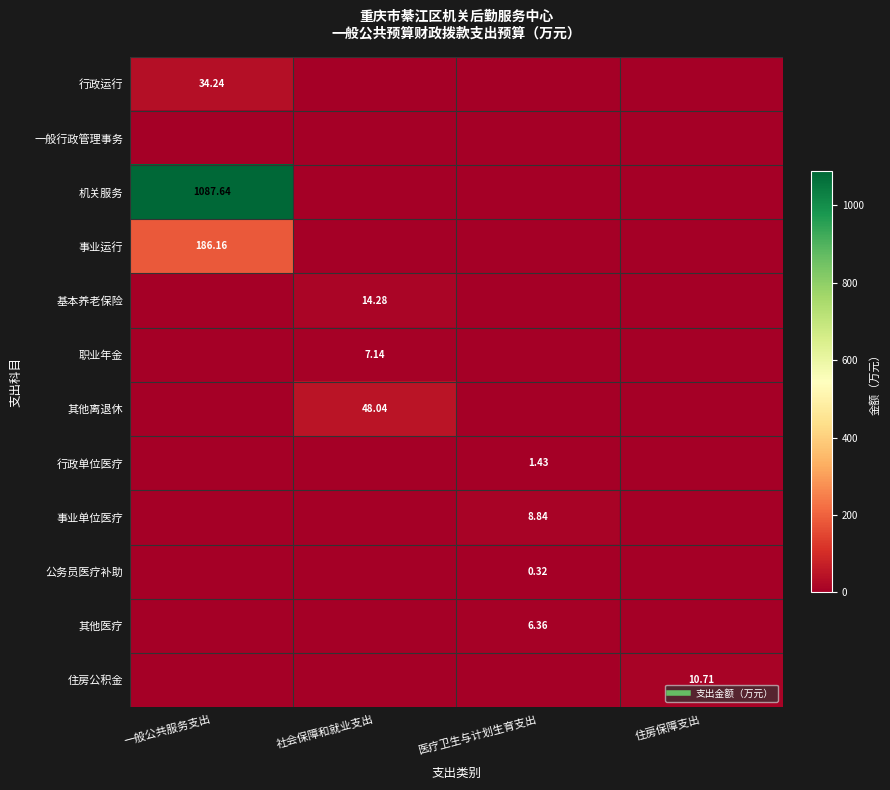

Is the value of 行政运行 at 一般公共服务支出 greater than the value of 行政单位医疗 at 社会保障和就业支出?

Yes